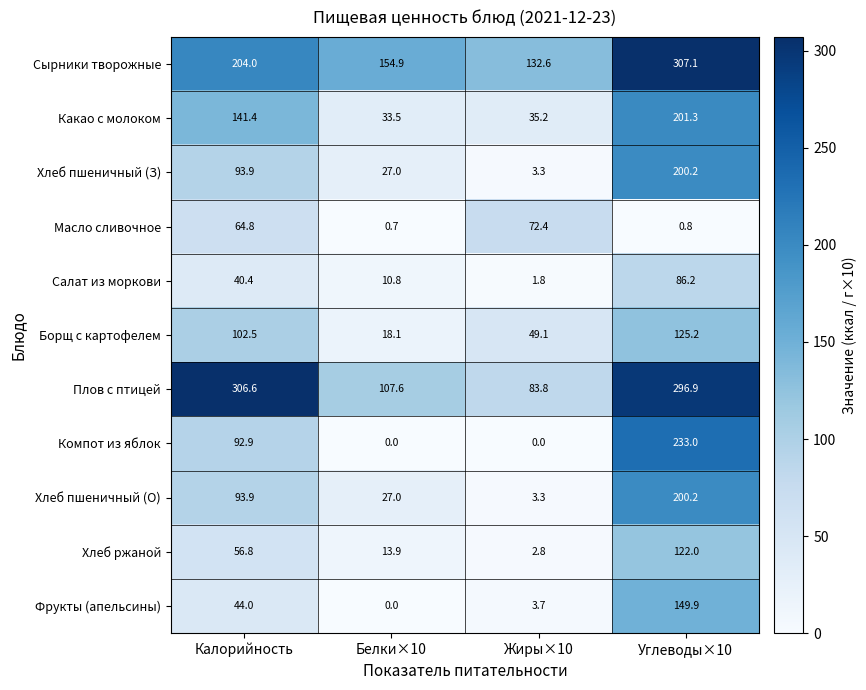

What is the minimum value for Сырники творожные?

132.6